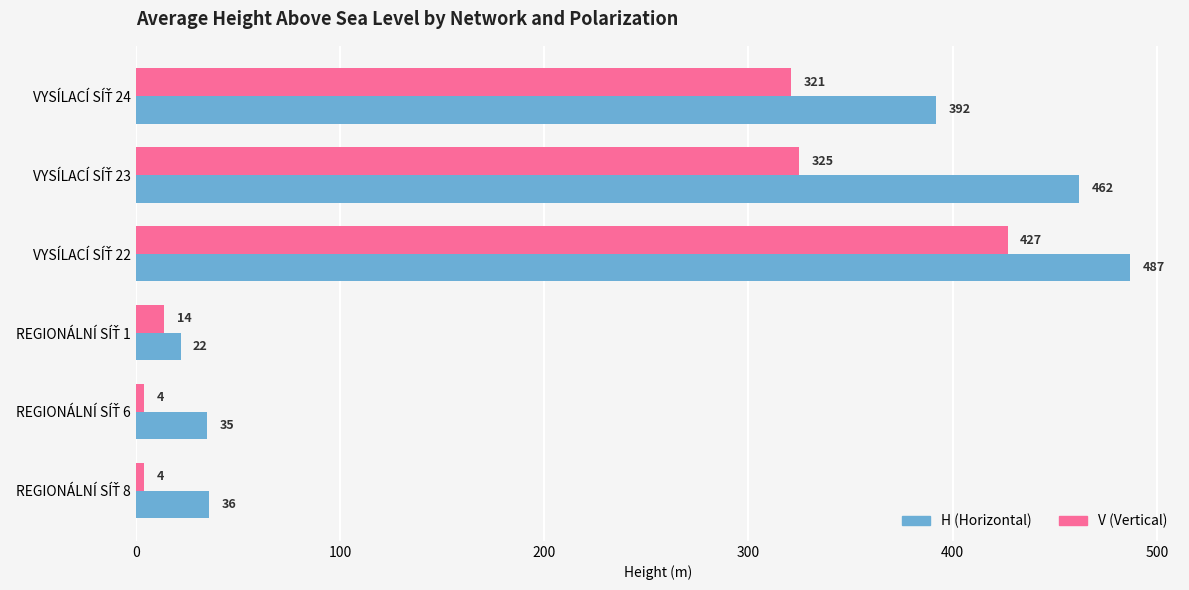

Which series has the largest range (max minus min)?

H (Horizontal)